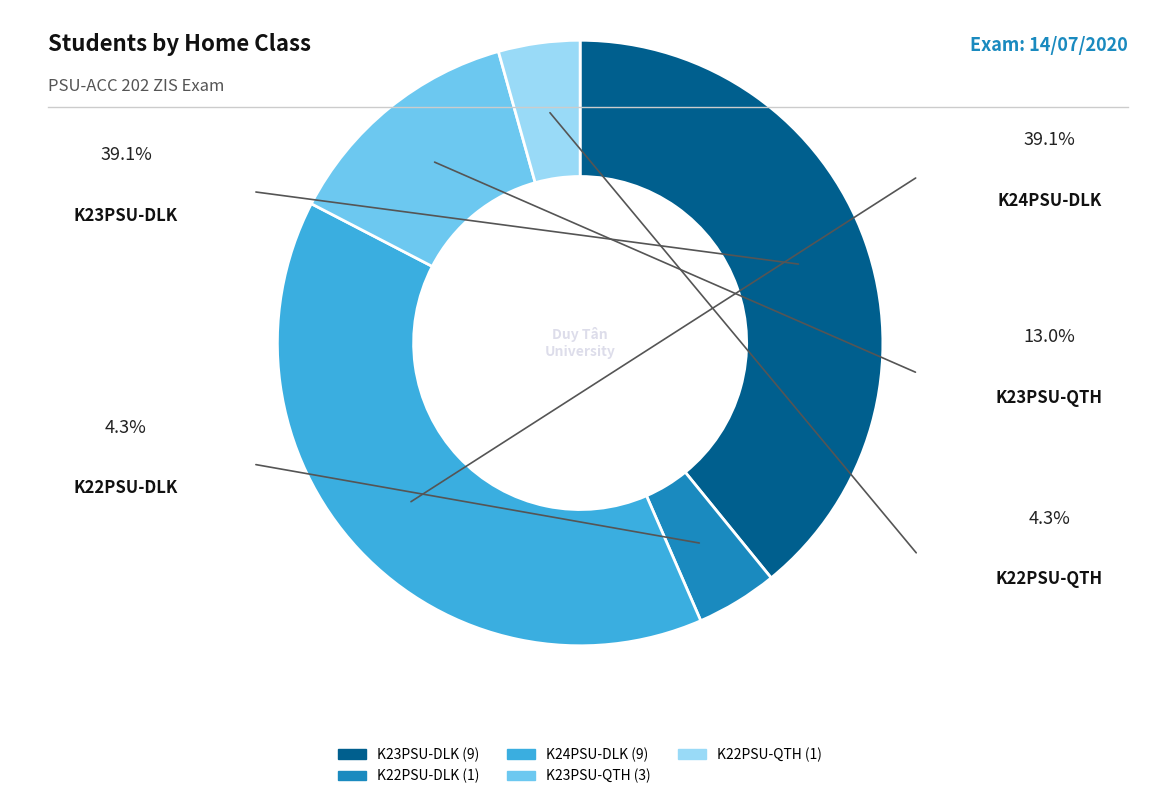

Is there any slice that represents more than half of the pie?

No